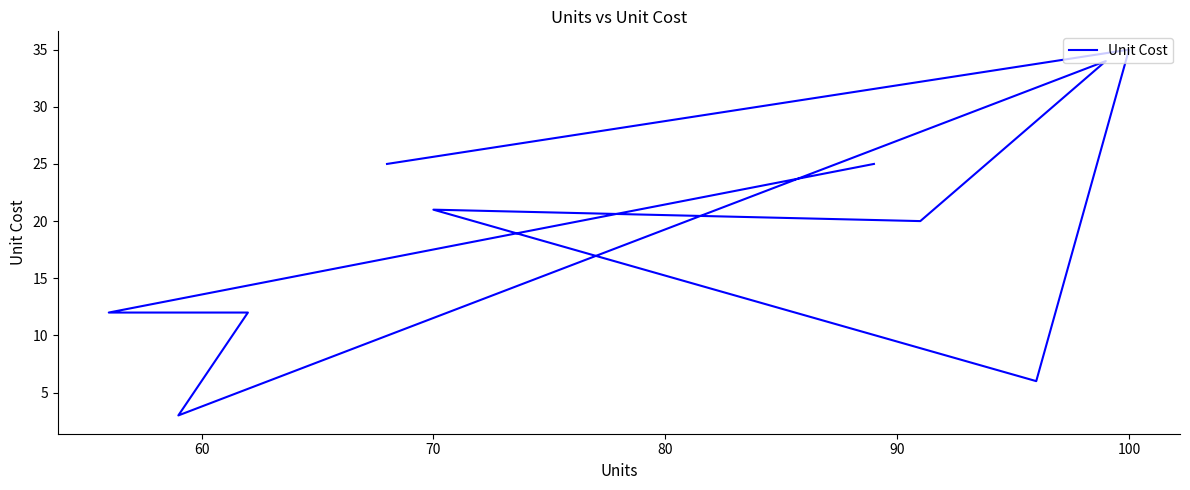

Count the values in the range 12 to 25.

6